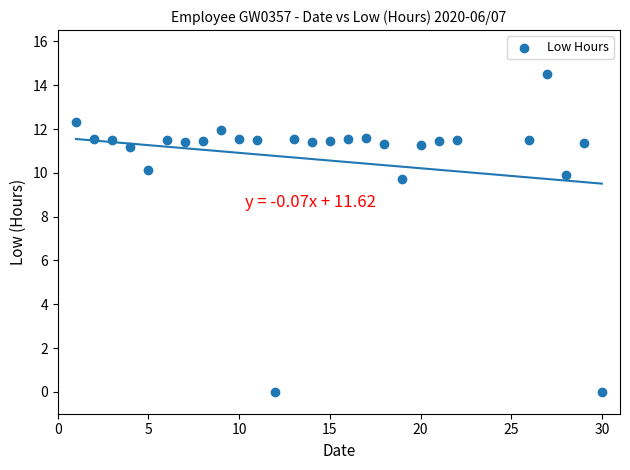

What is the range of X values (max minus min)?

29.0